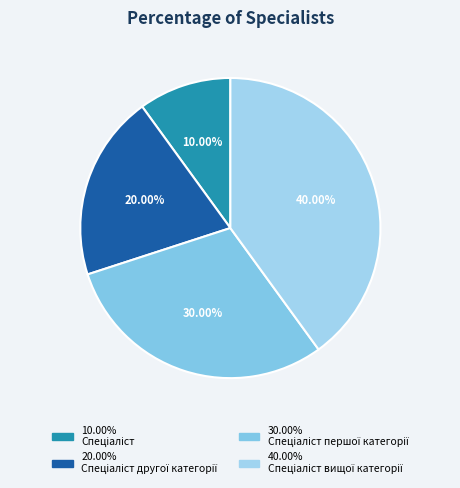

Is there any slice that represents more than half of the pie?

No